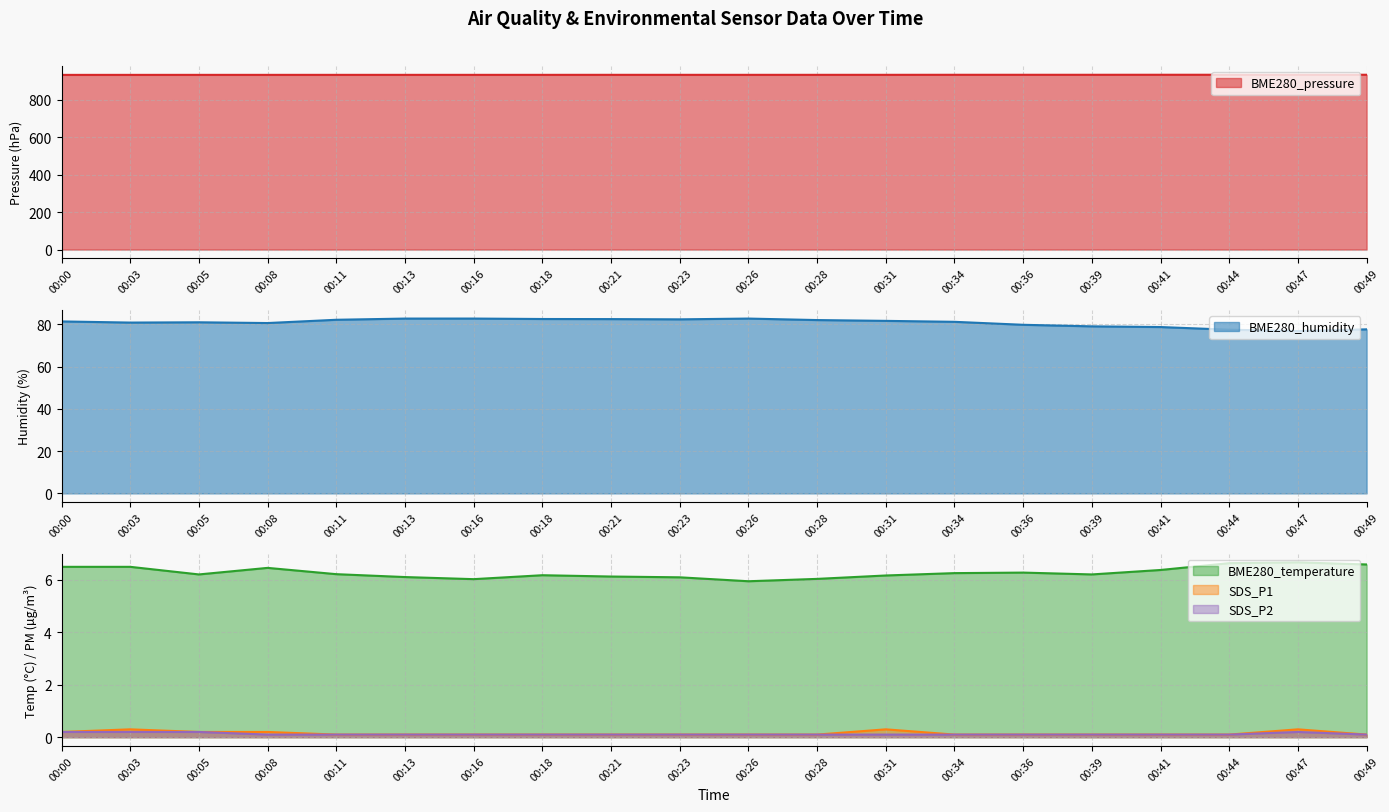

What is the value of the SDS_P2 point at the 2nd from the left?

0.2